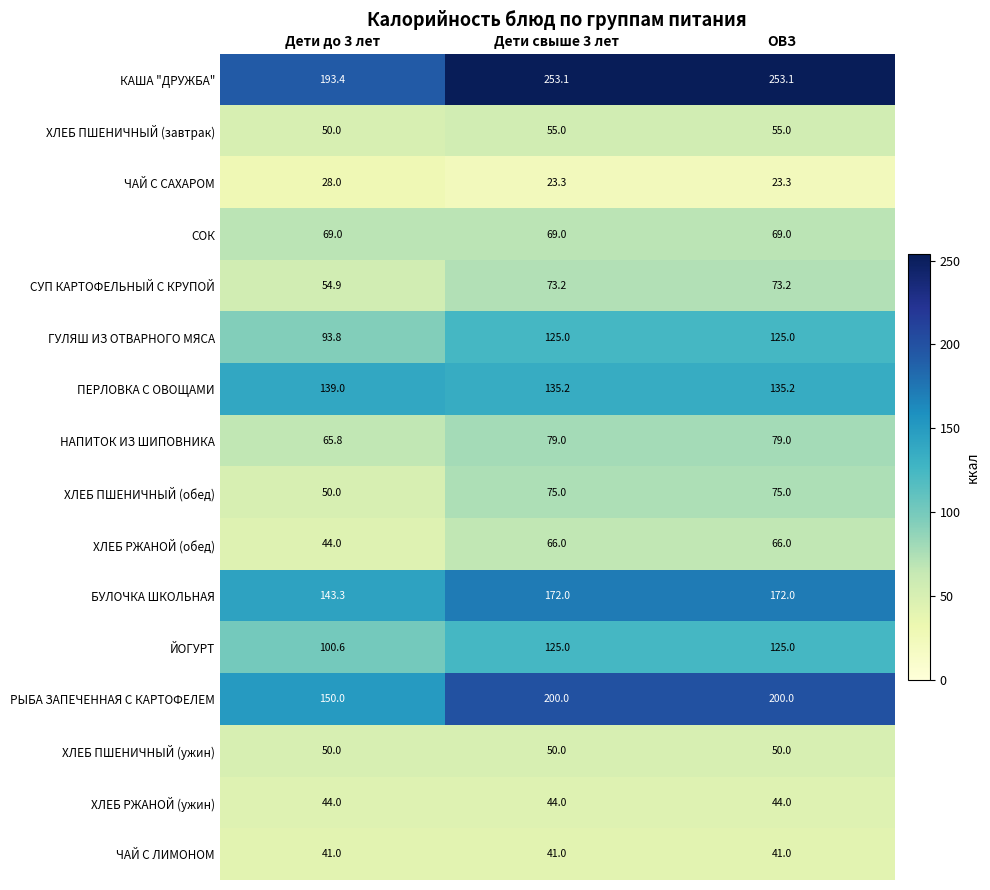

Which series has the widest spread of values?

КАША "ДРУЖБА"